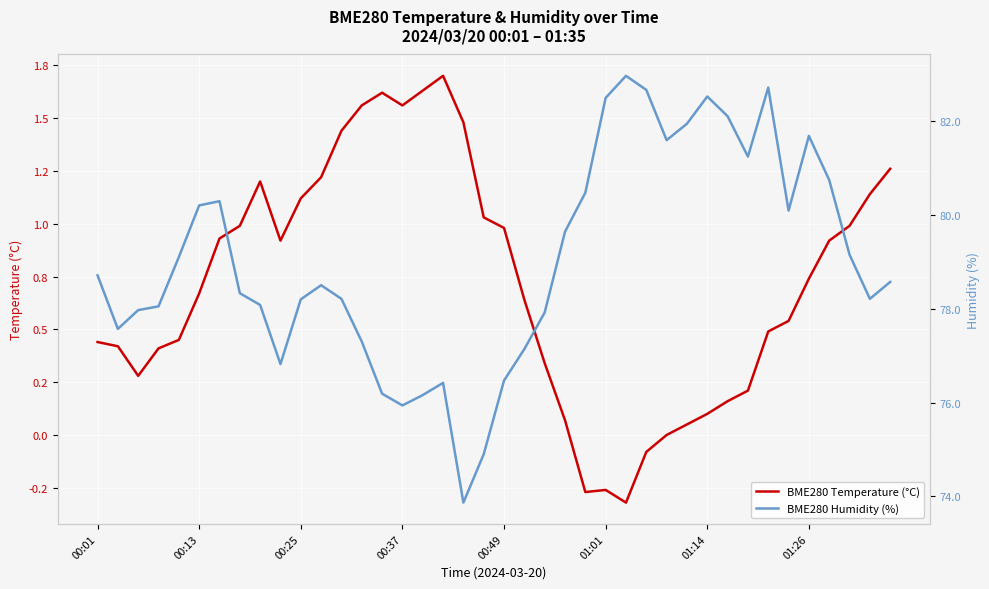

What position from the left is 12?

13